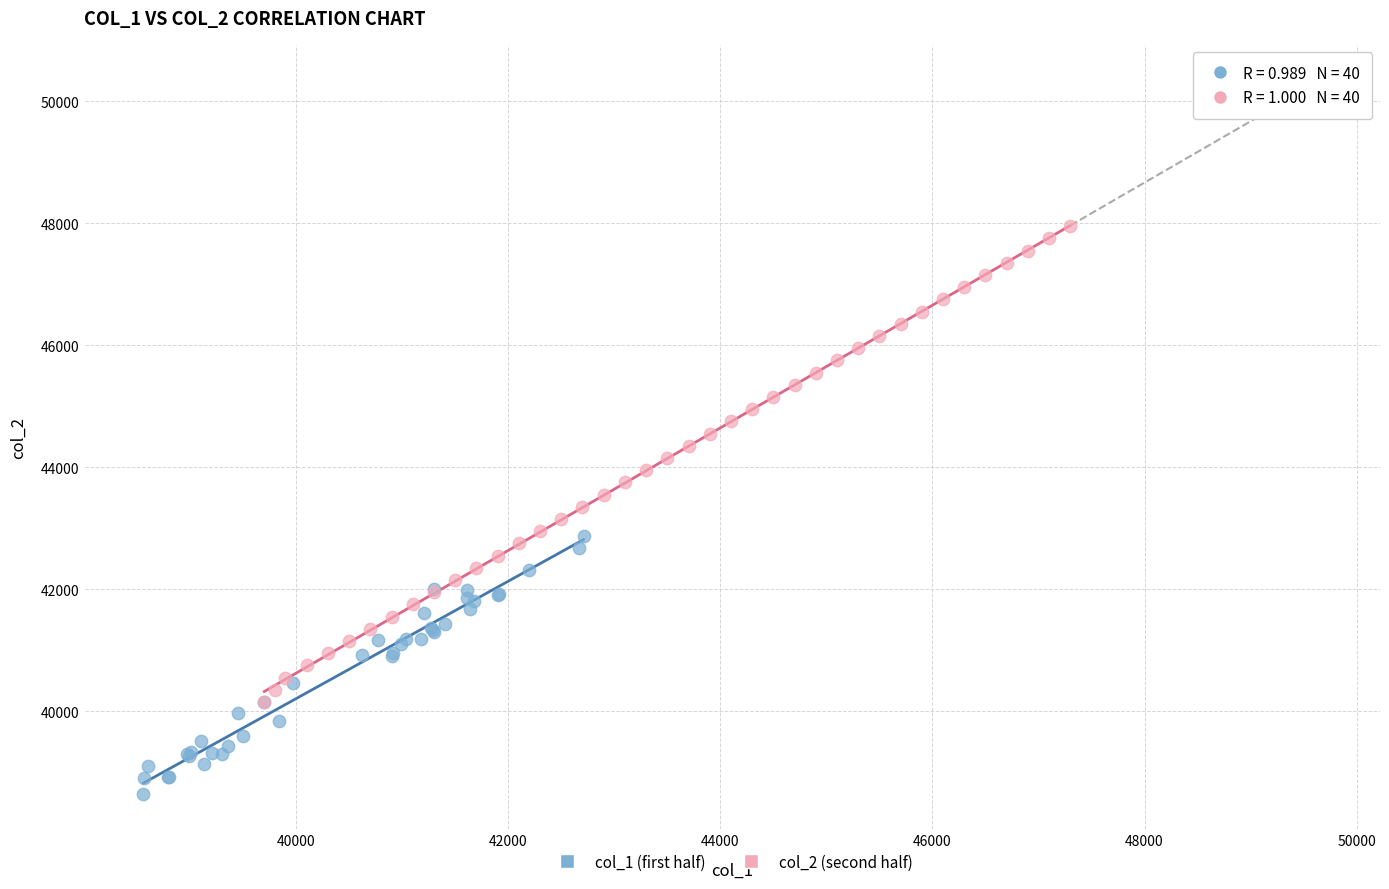

Which series contains the highest Y value?

col_2 (second half)